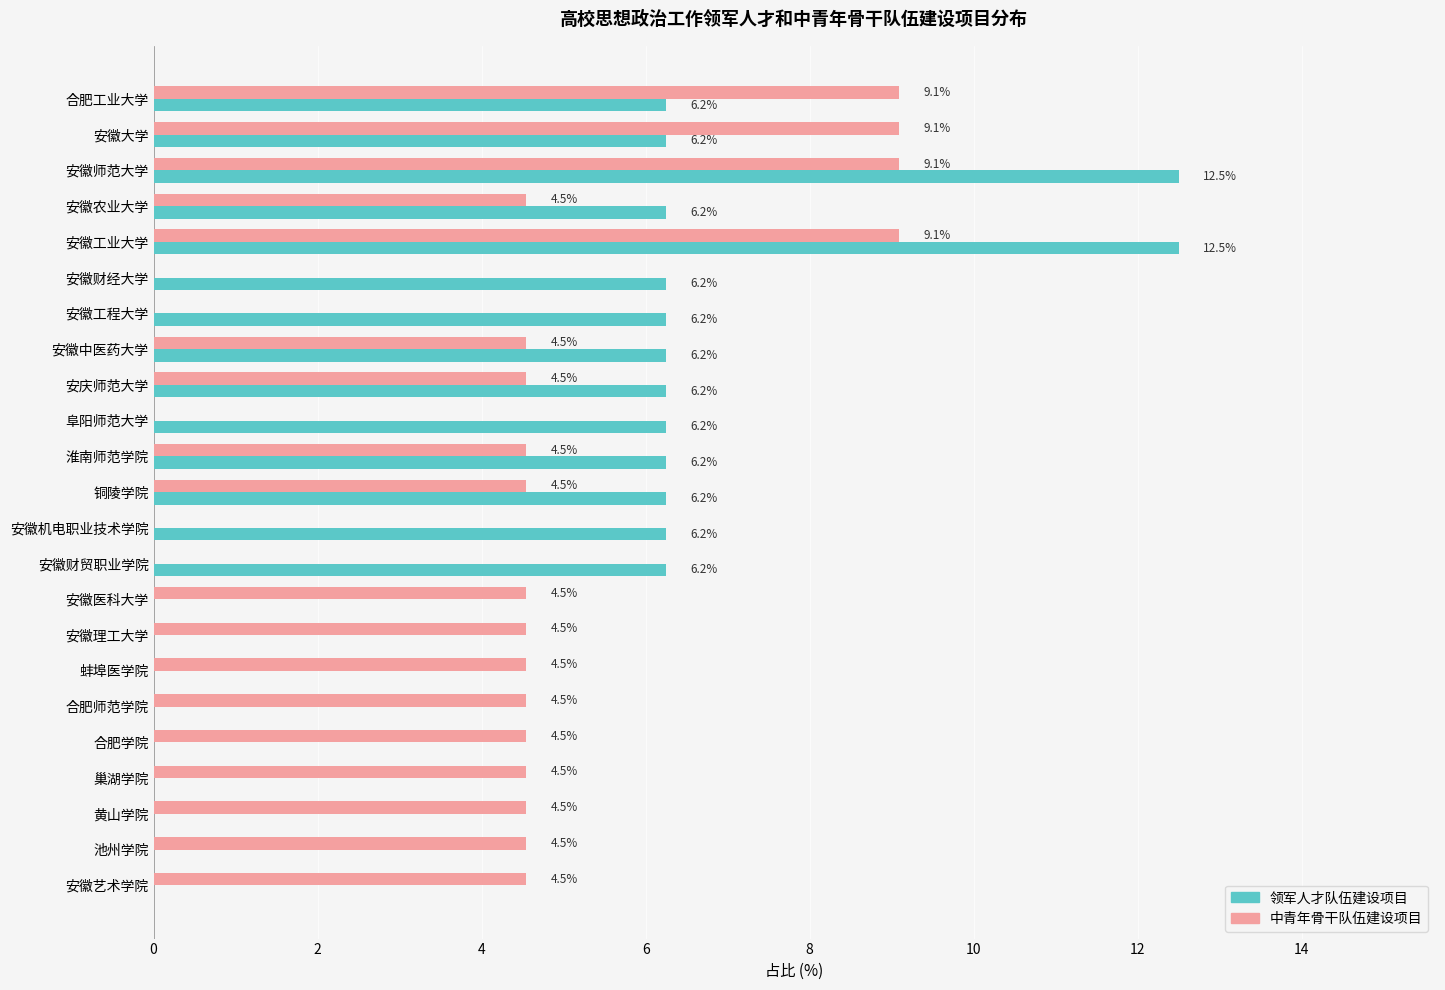

What are all the series names shown in the legend?

领军人才队伍建设项目, 中青年骨干队伍建设项目